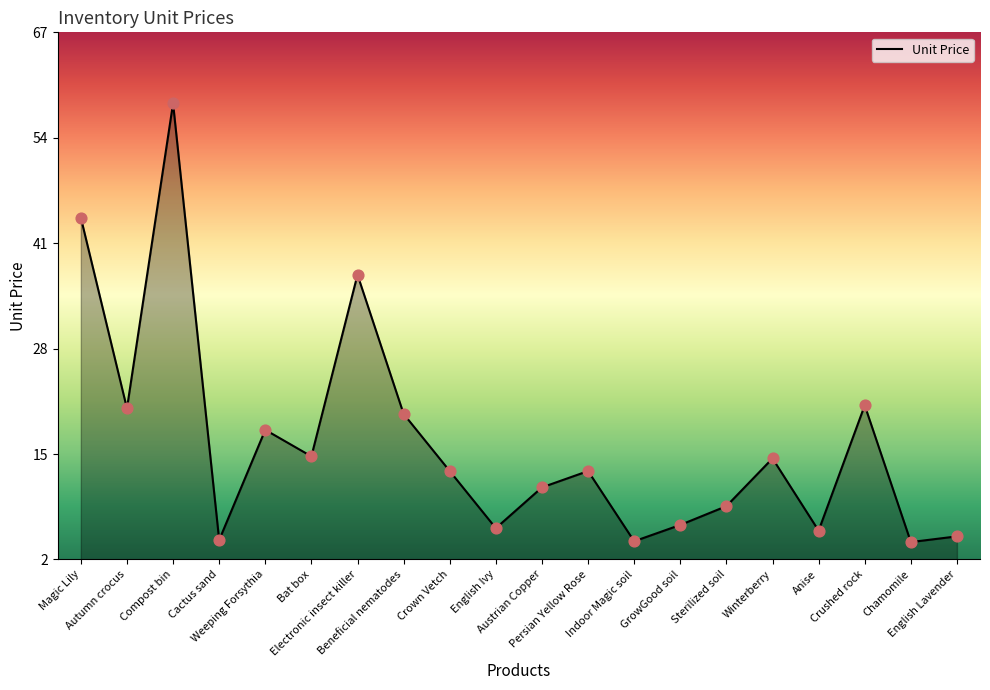

Between Anise and Beneficial nematodes, which is larger?

Beneficial nematodes